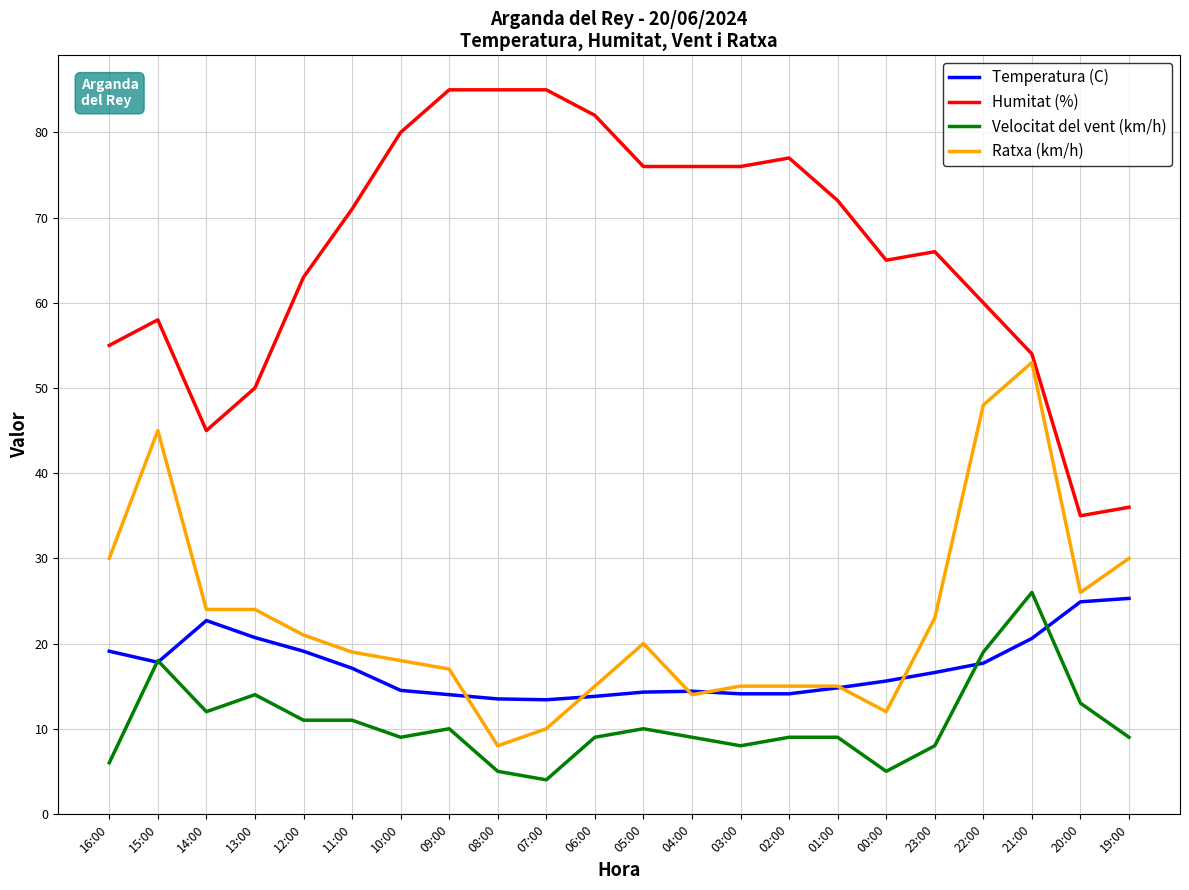

What position from the right is 03:00?

9